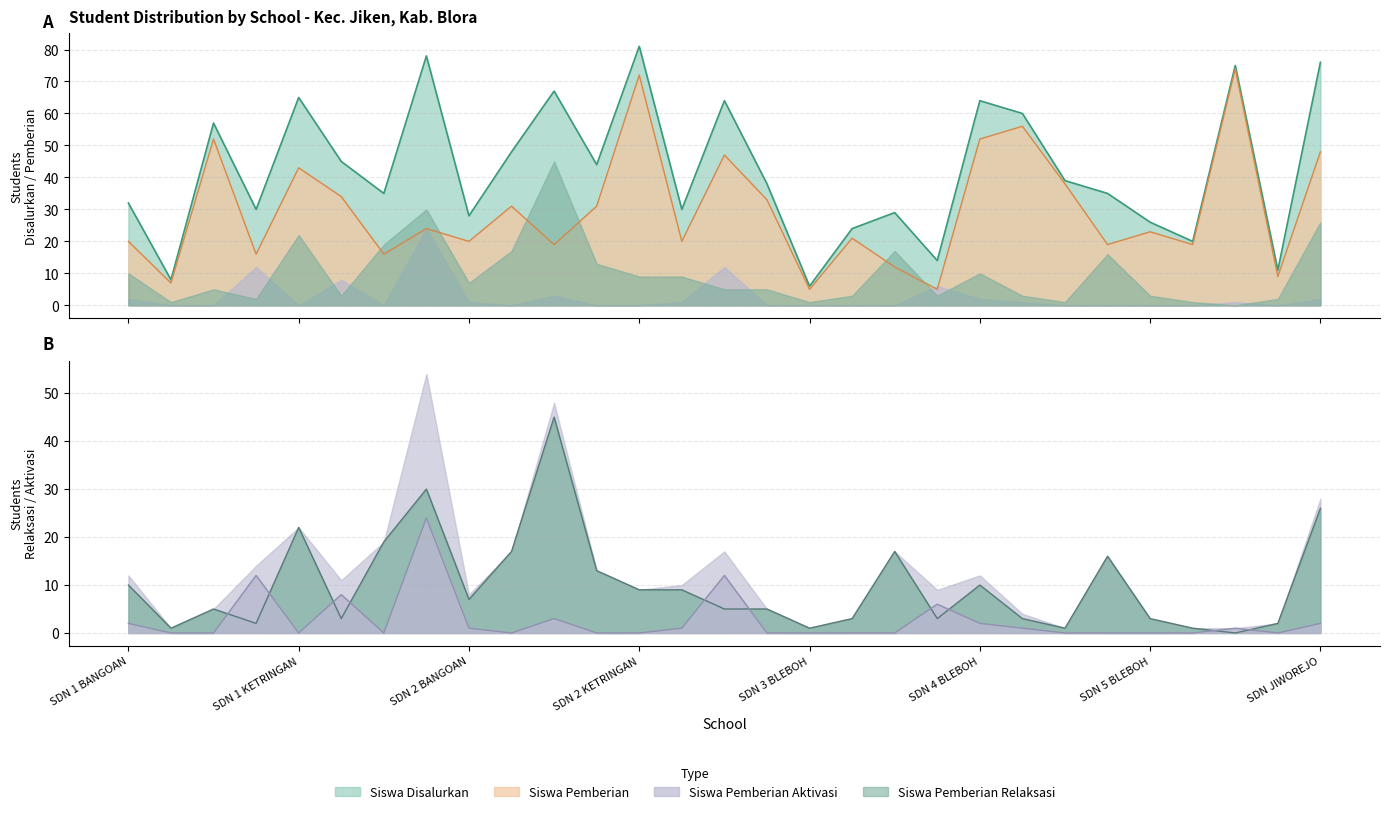

True or false: Siswa Pemberian Relaksasi has more than 0 interior local peaks.

True